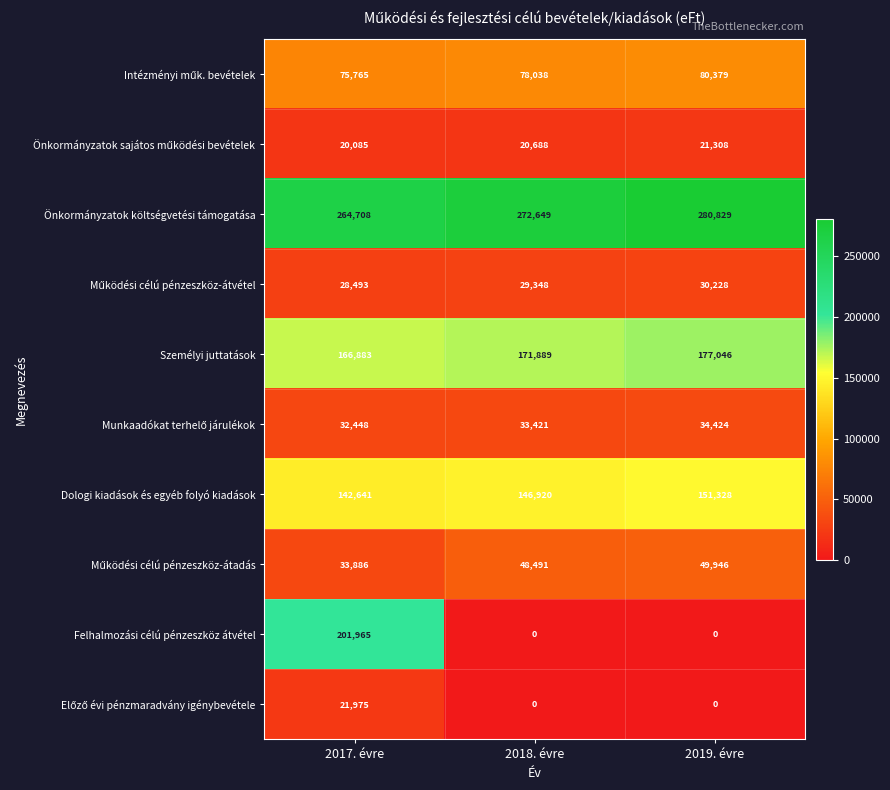

What is the difference between the maximum and second lowest values in the Önkormányzatok költségvetési támogatása series?

8180